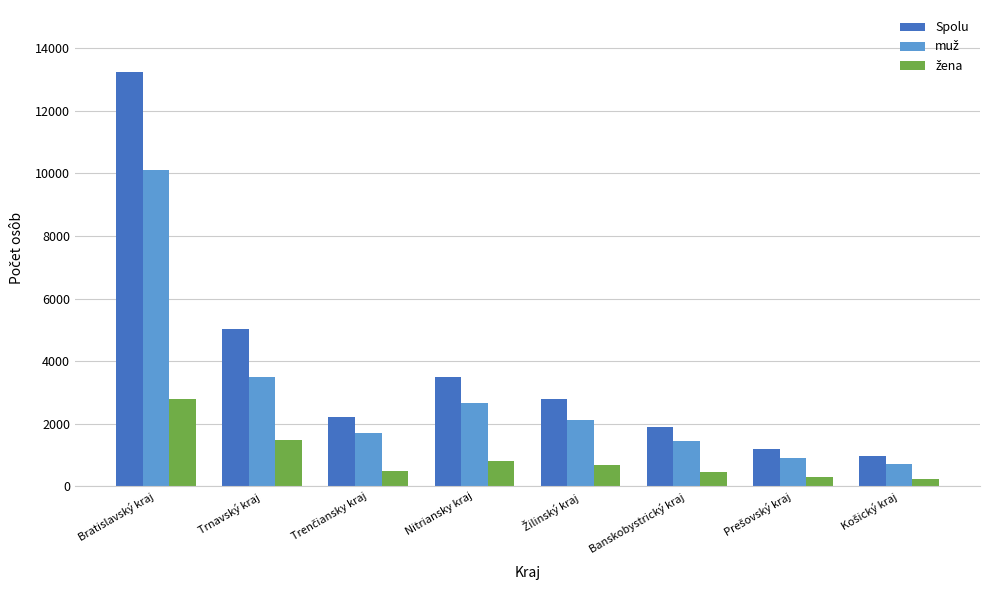

Where is Spolu nearest to the value 7095?

Trnavský kraj